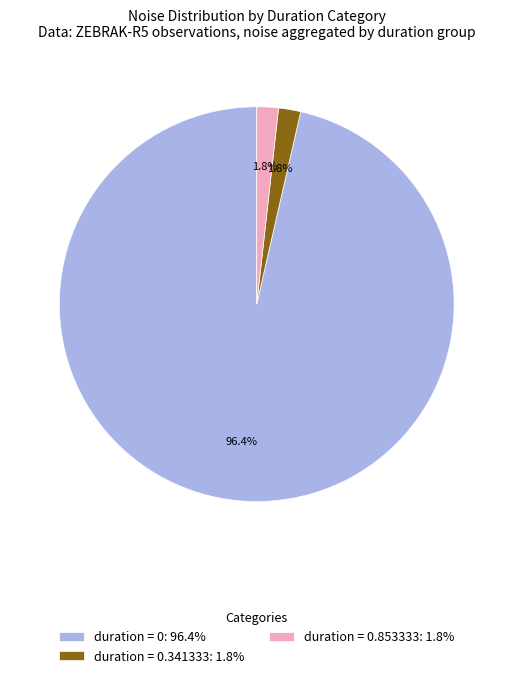

Does any single category account for the majority?

Yes